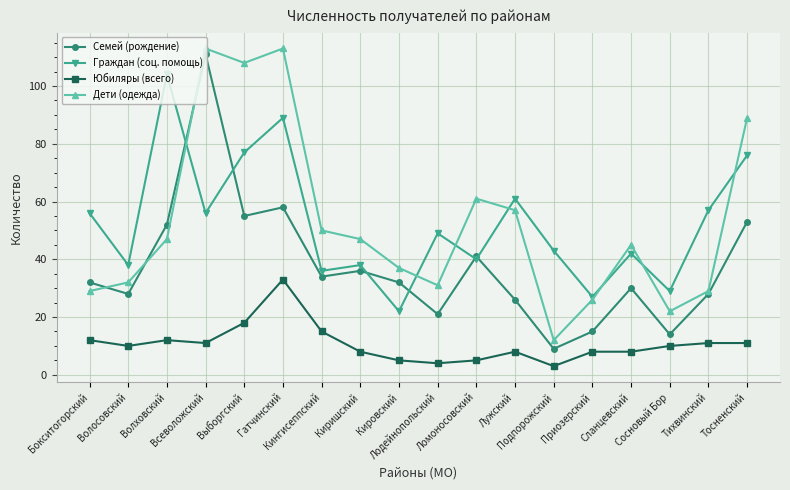

What is the difference between the Юбиляры (всего) values at Волховский and Киришский?

4